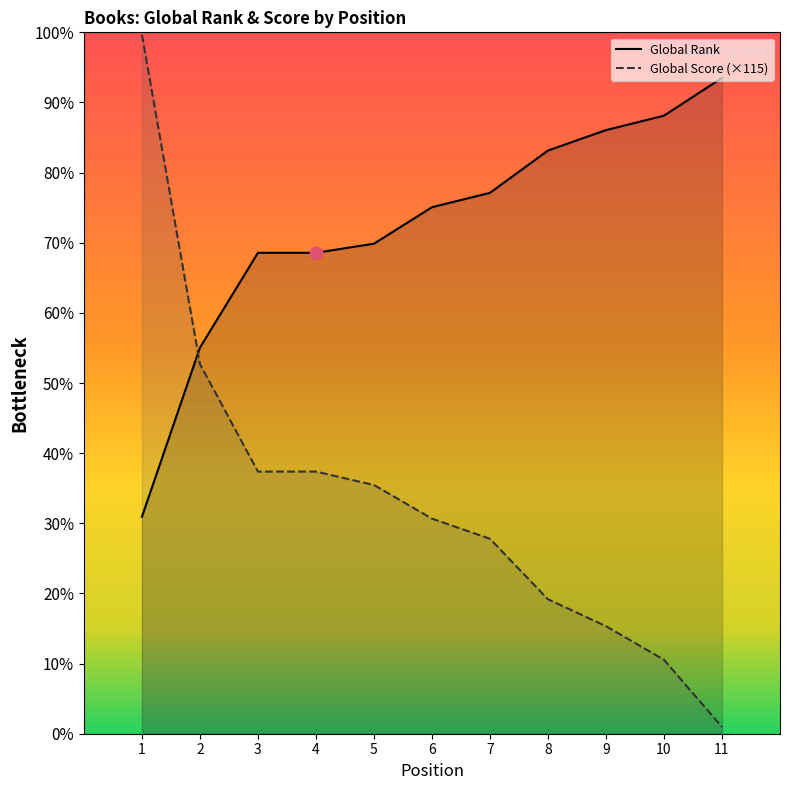

List the series in order of their overall mean, lowest first.

Global Score (×115), Global Rank